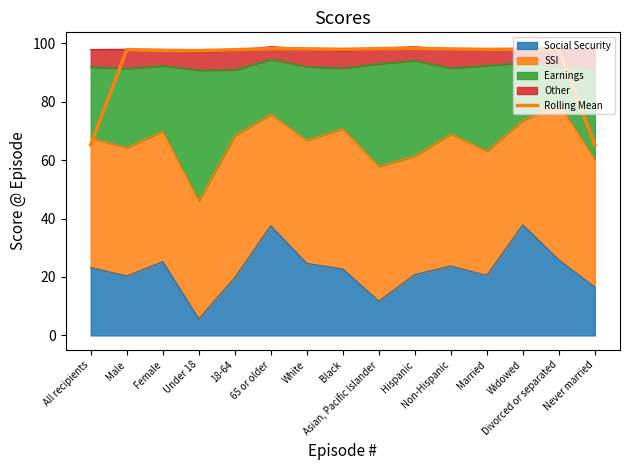

What value does the data have at Under 18?

97.5